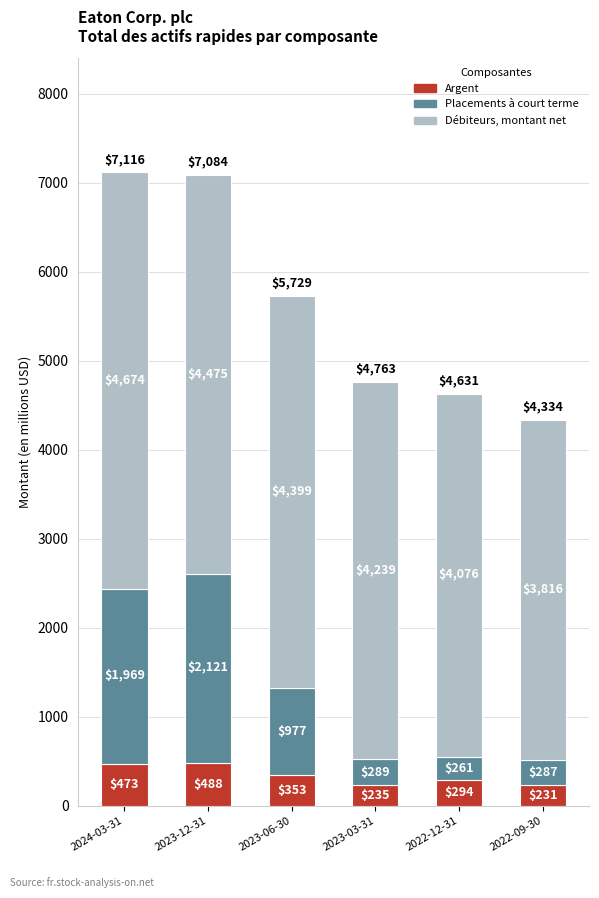

Is it true that Argent equals 231 at 2022-09-30?

True